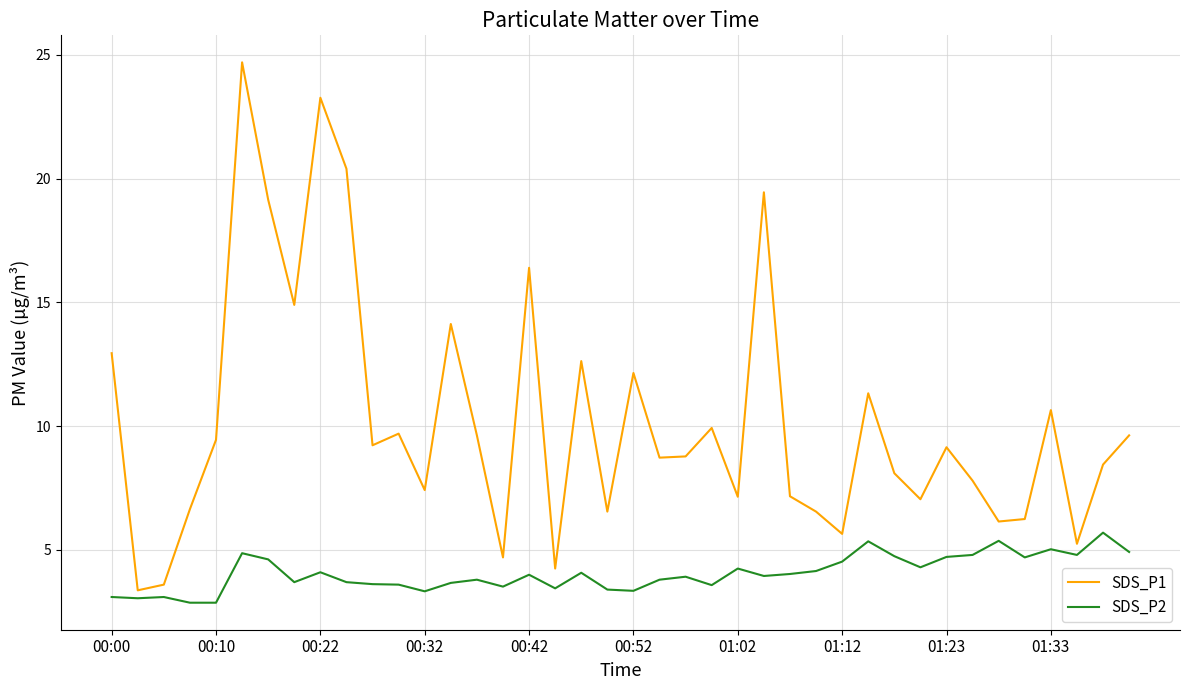

List the series in order of their overall mean, highest first.

SDS_P1, SDS_P2